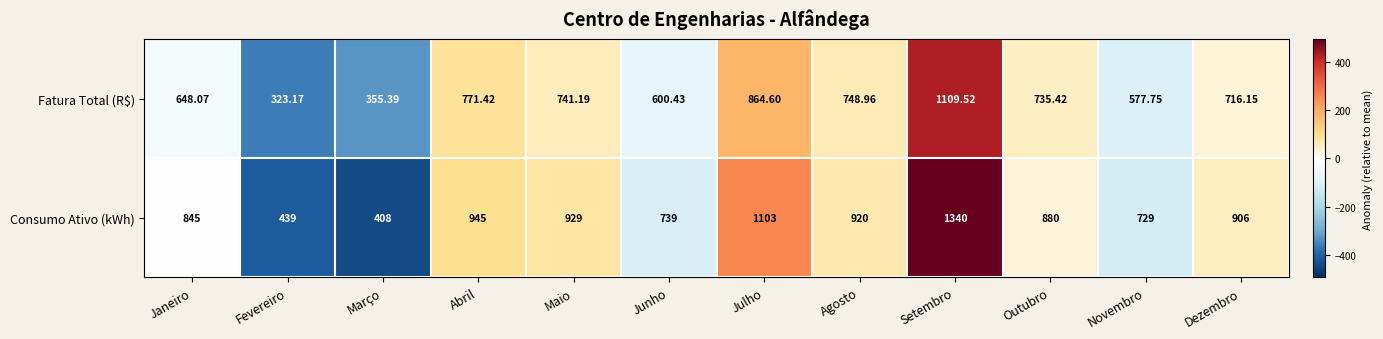

List the series in order of their overall mean, highest first.

Consumo Ativo (kWh), Fatura Total (R$)